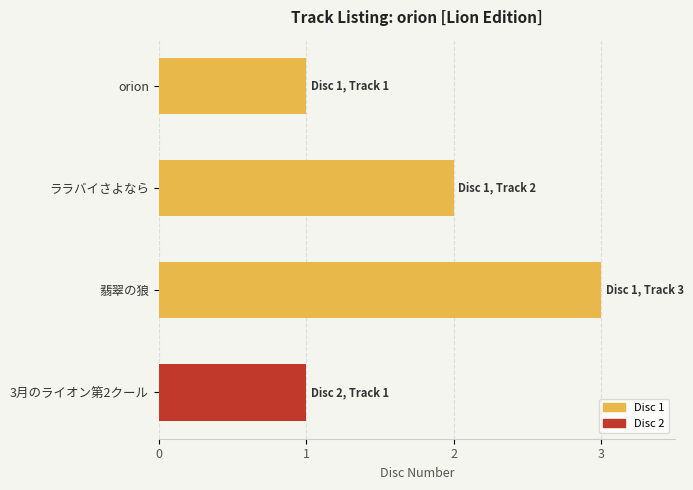

The chart shows a value of 1 at orion. True or false?

True